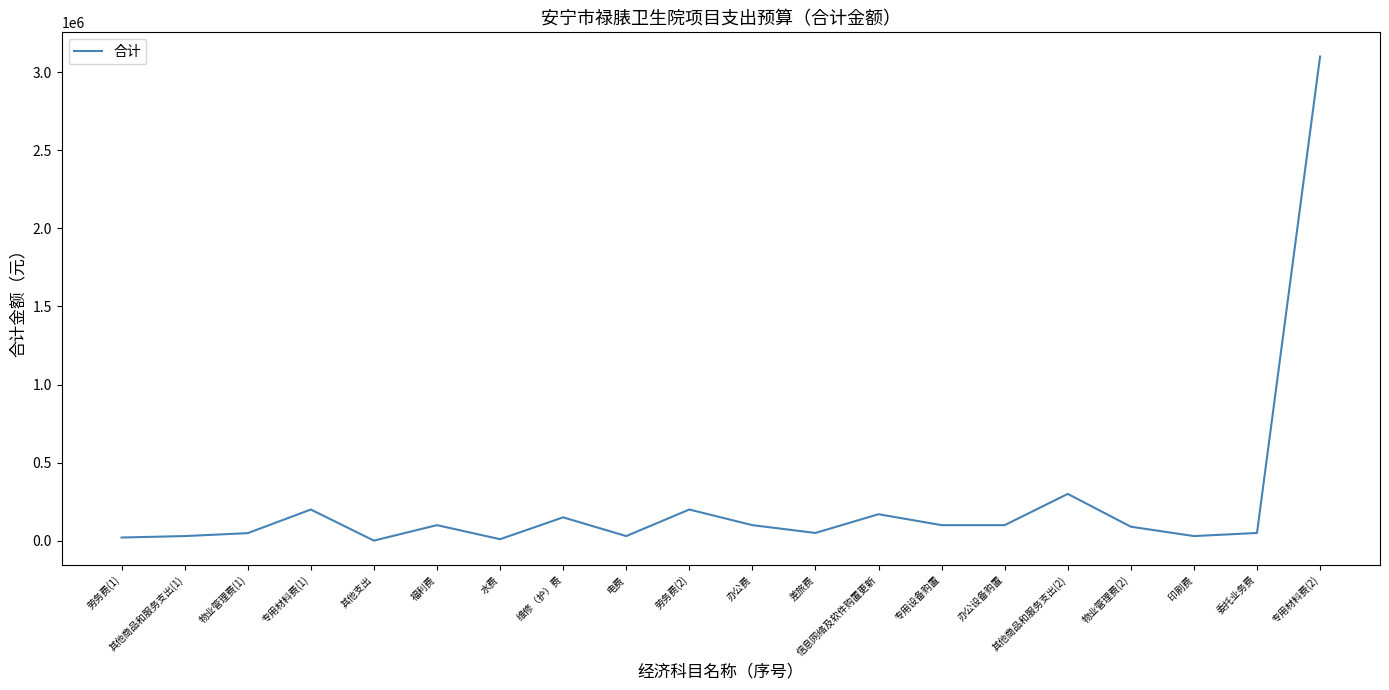

Is it true that the value at 专用设备购置 is 100000.0?

True